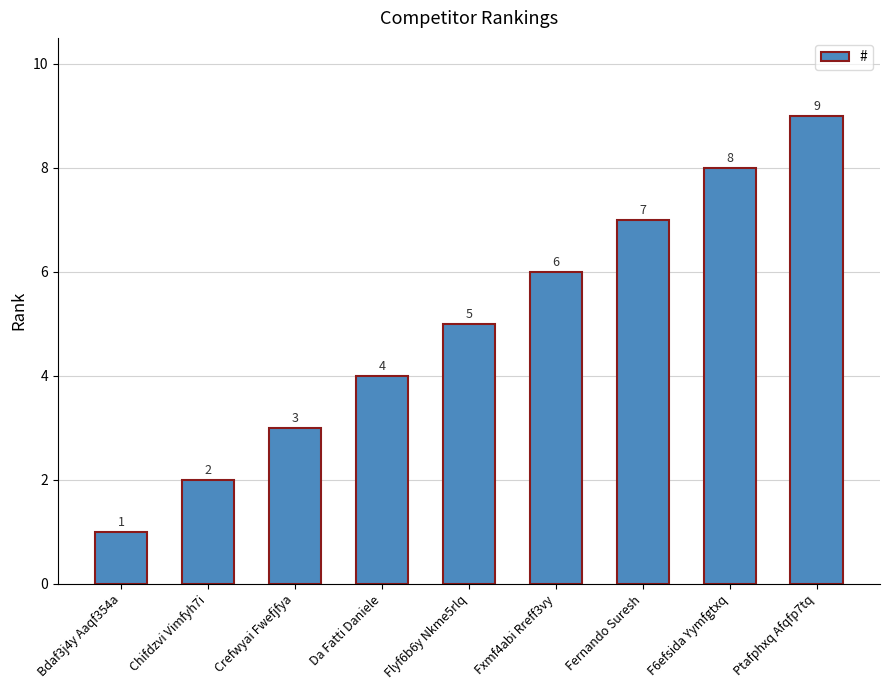

Reading left to right, extract all data points from this chart.

Bdaf3j4y Aaqf354a=1	Chifdzvi Vimfyh7i=2	Crefwyai Fwefjfya=3	Da Fatti Daniele=4	Flyf6b6y Nkme5rlq=5	Fxmf4abi Rreff3vy=6	Fernando Suresh=7	F6efsida Yymfgtxq=8	Ptafphxq Afqfp7tq=9